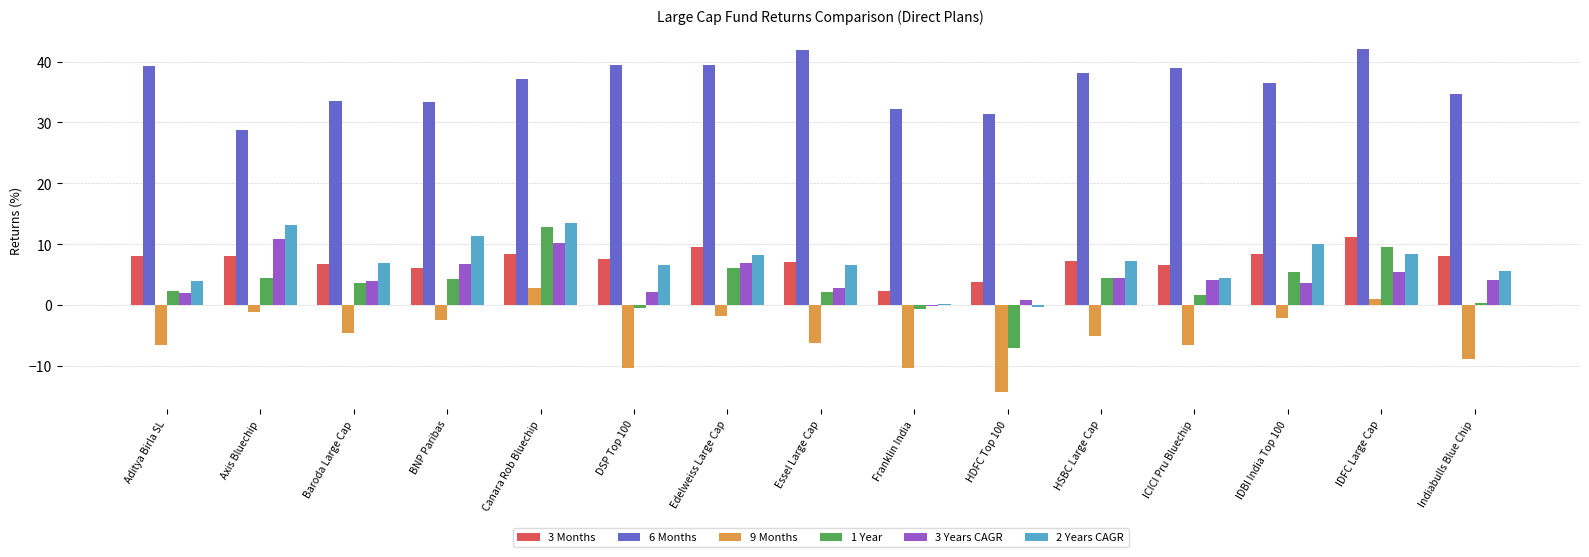

Is it true that 9 Months equals -2.4 at BNP Paribas?

True